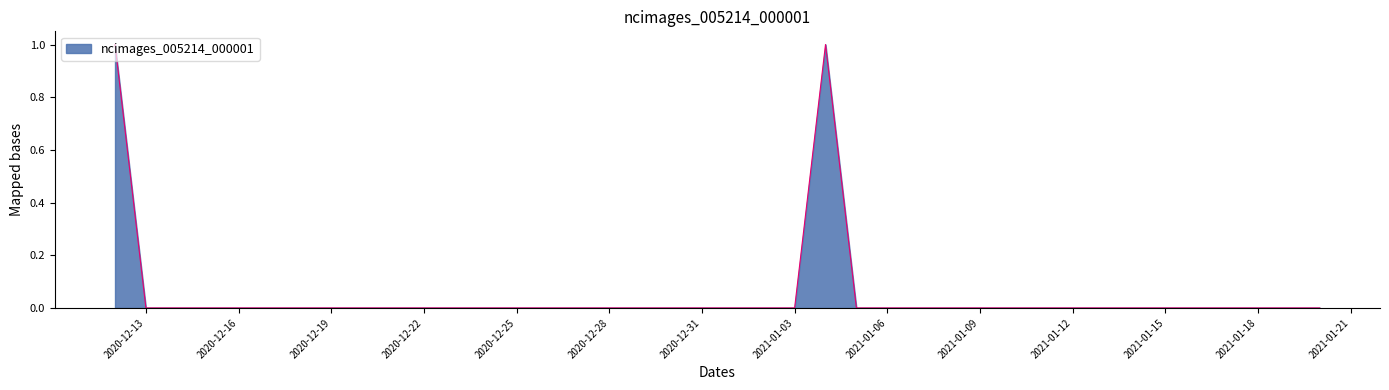

The chart shows a value of -1 at 2020-12-31. True or false?

False